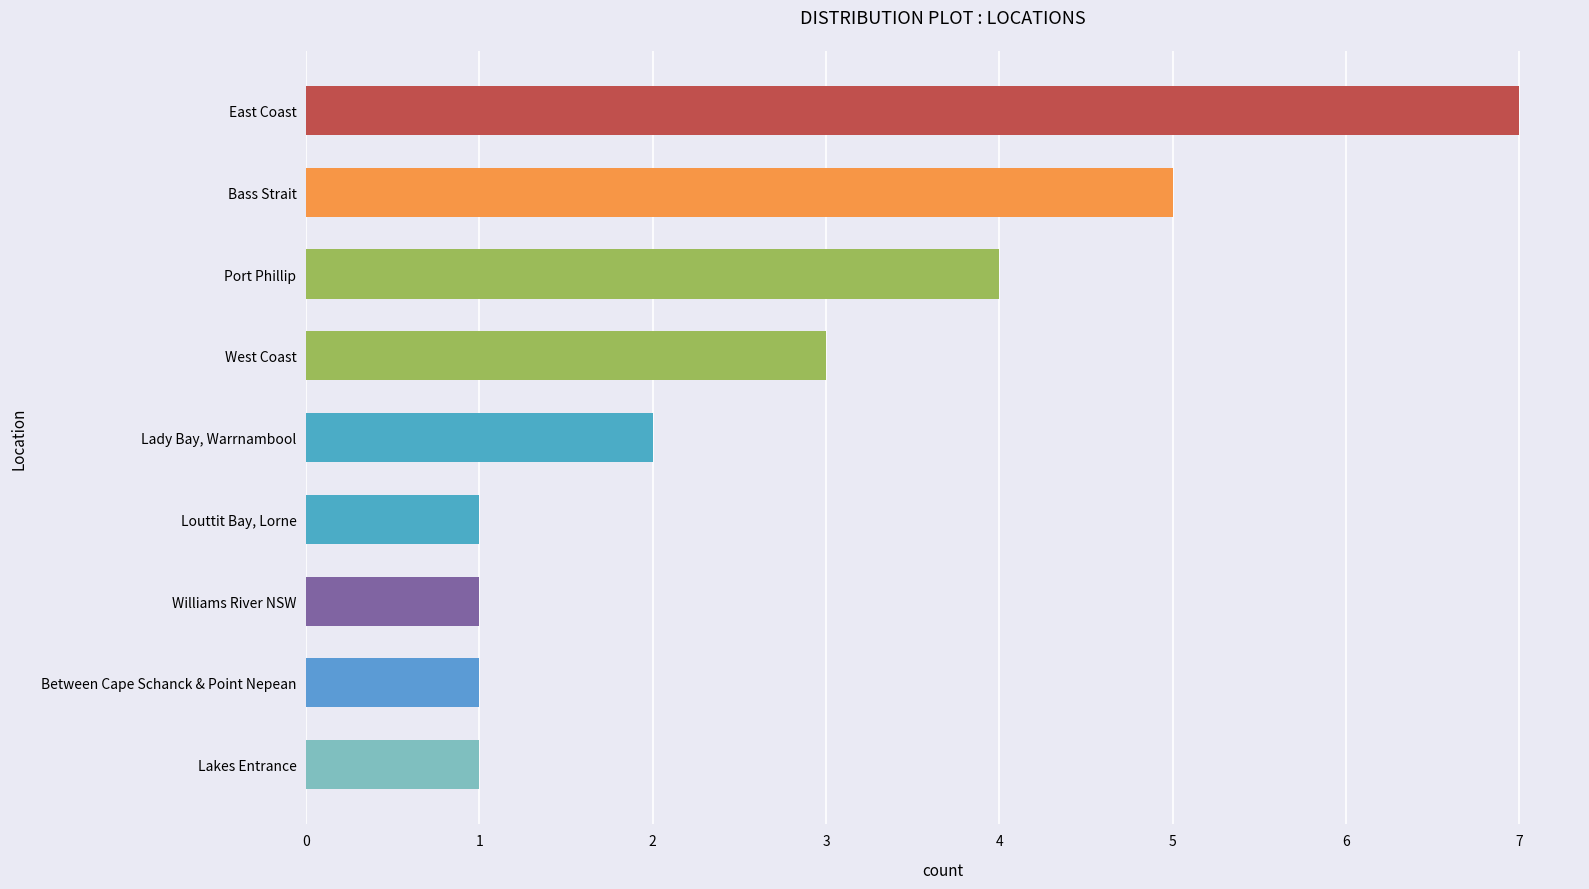

Which has a higher value, West Coast or Lakes Entrance?

West Coast